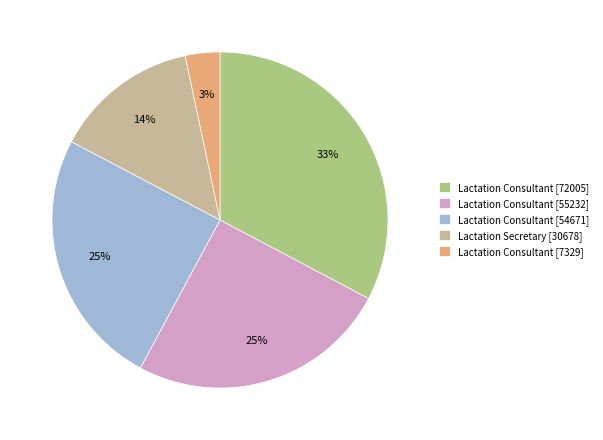

Do Lactation Consultant [72005] and Lactation Consultant [54671] together represent more than half of the pie?

Yes